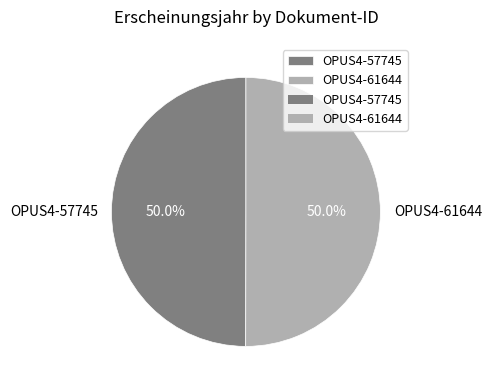

The OPUS4-57745 slice represents 56% of the pie. True or false?

False